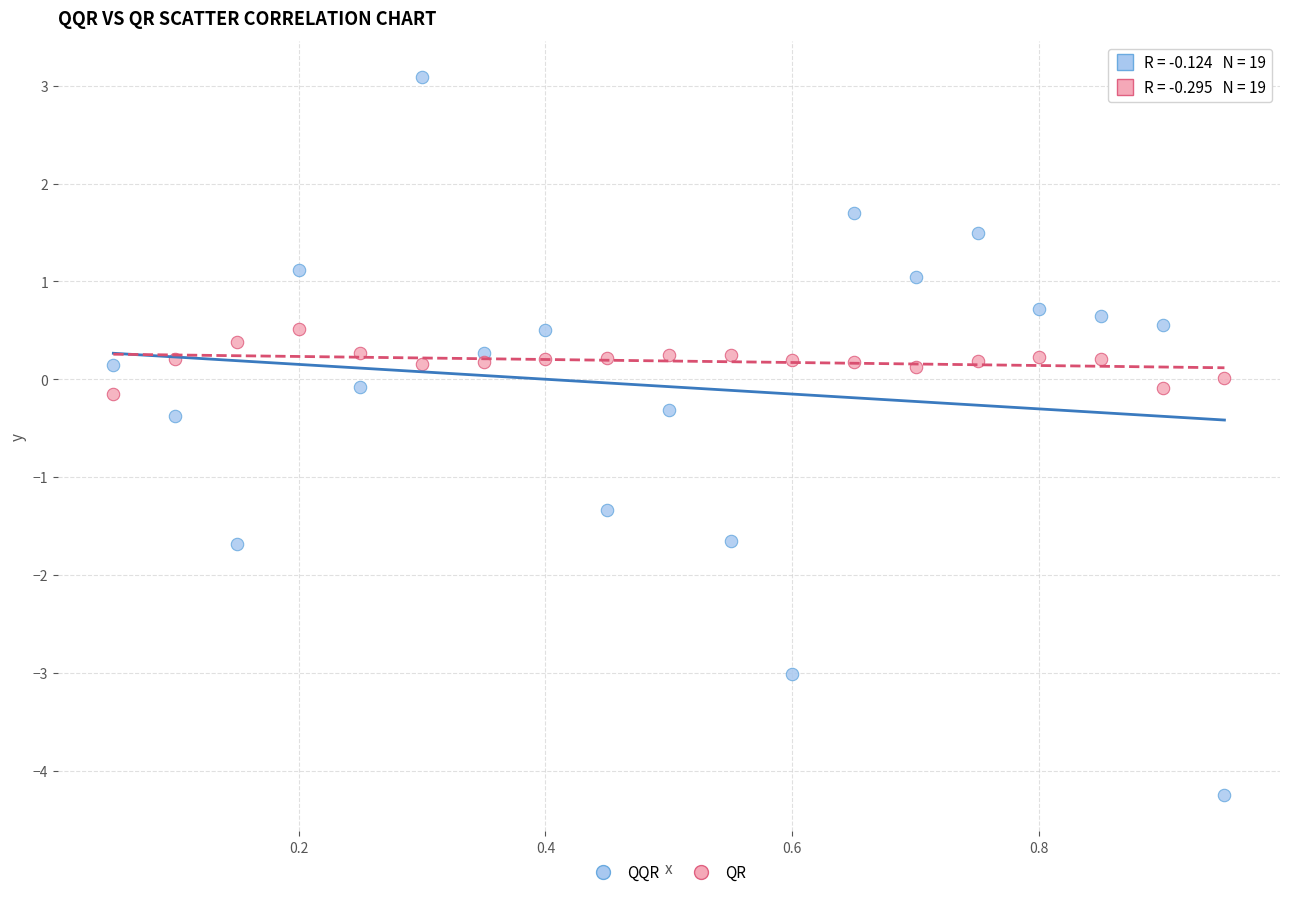

Which series reaches the minimum Y coordinate?

QQR